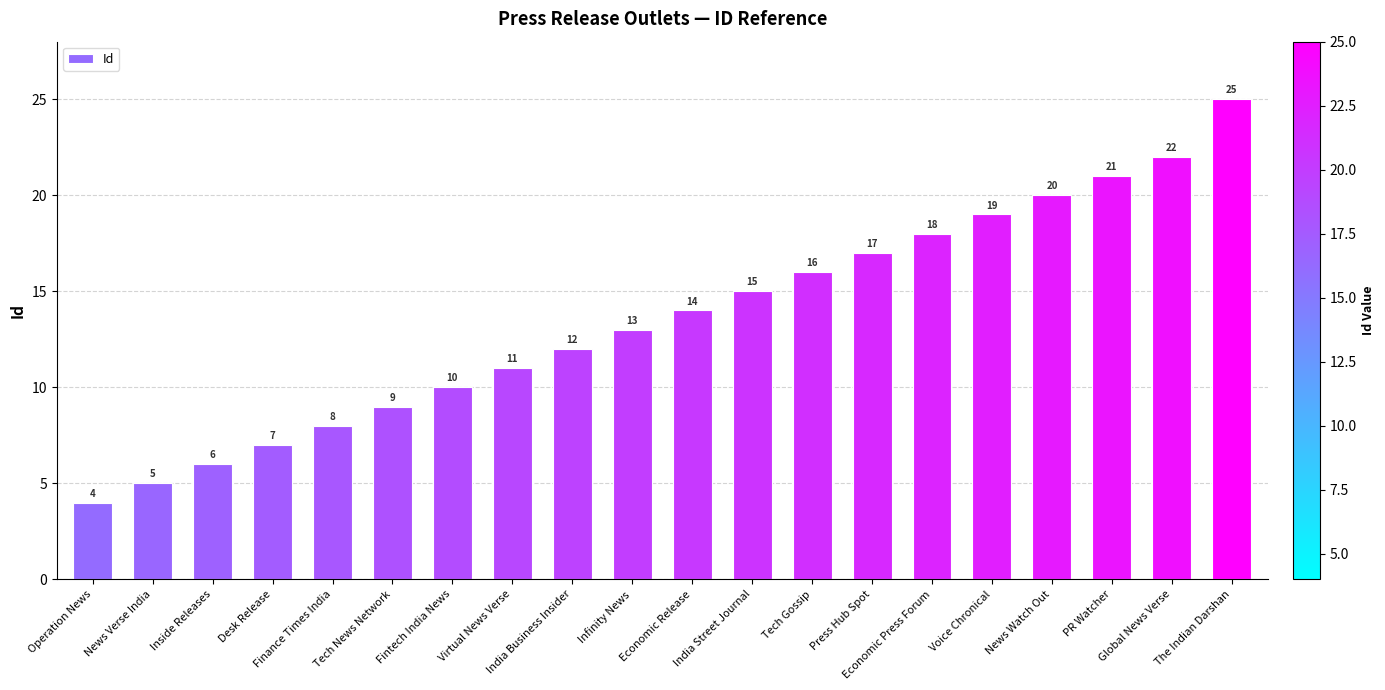

What is the difference between the maximum and second lowest values?

20